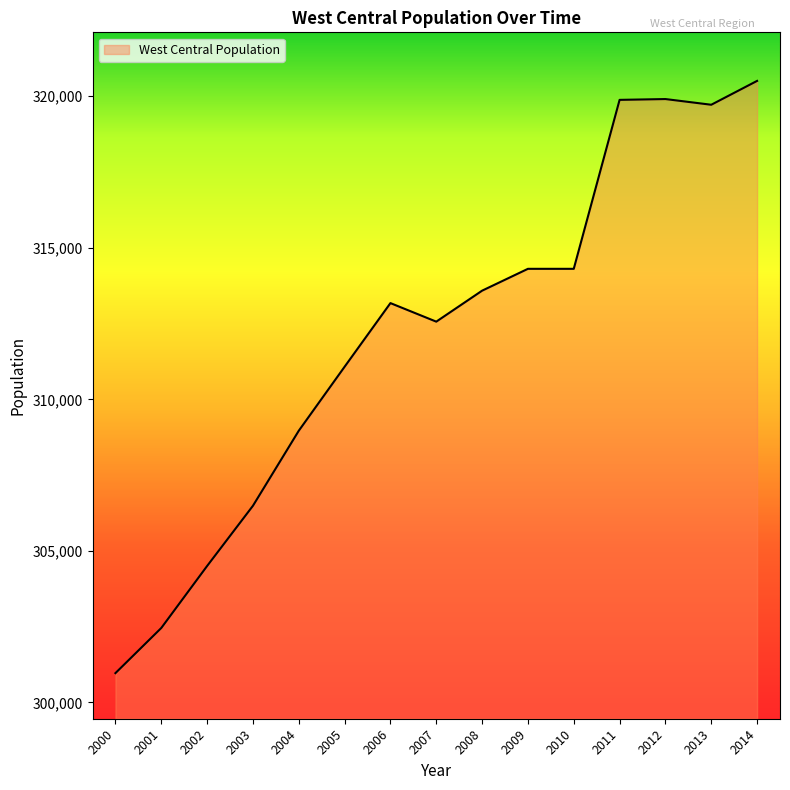

True or false: the data shows 314306 at 2009.

True